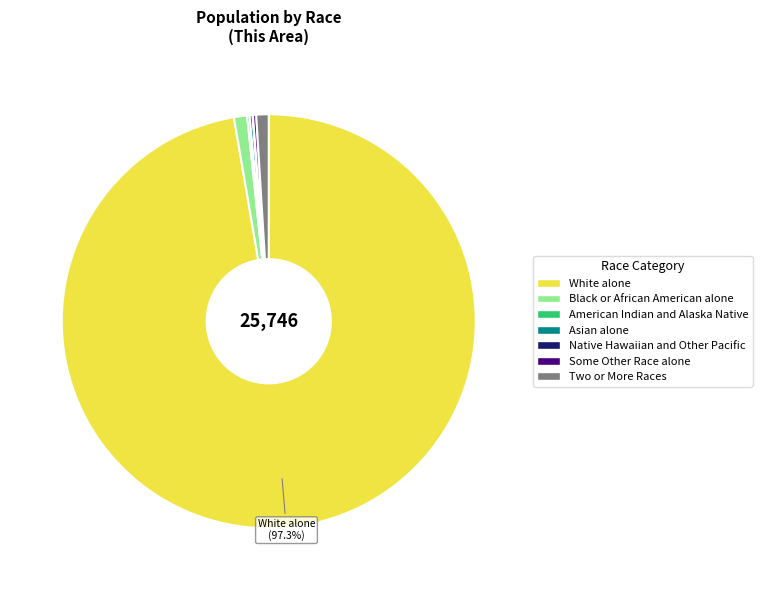

Is there any slice that represents more than half of the pie?

Yes